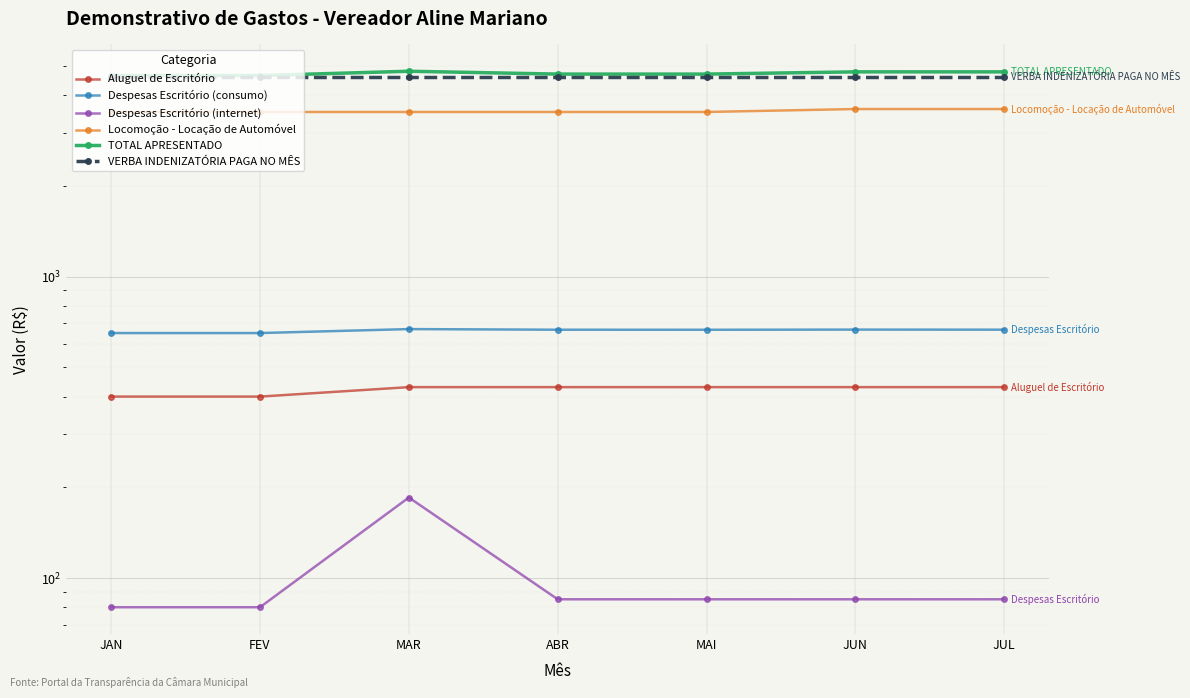

Count the Locomoção - Locação de Automóvel values in the range 3520 to 3600.

7